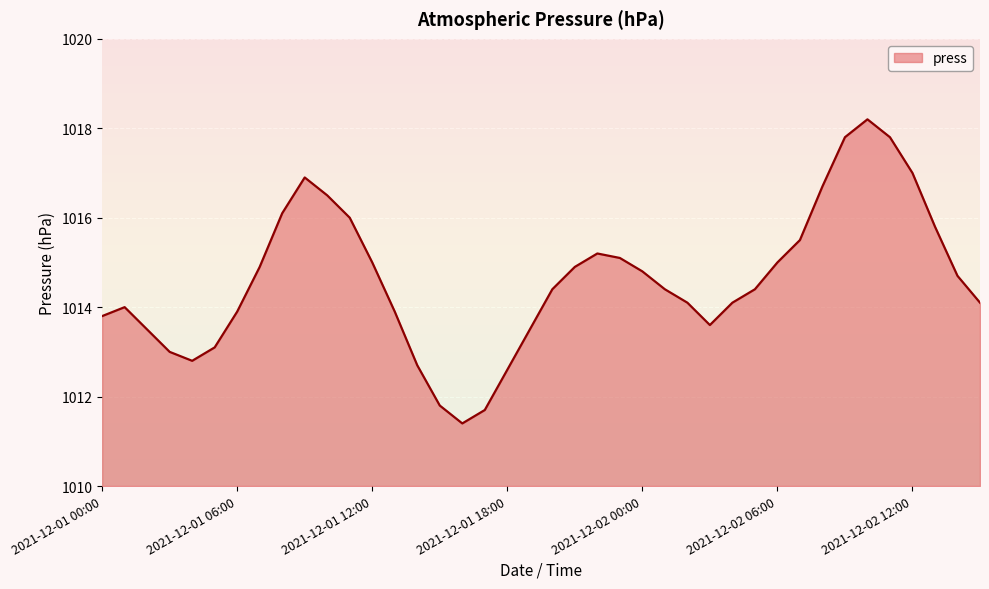

What is the sum of all values?

40584.7